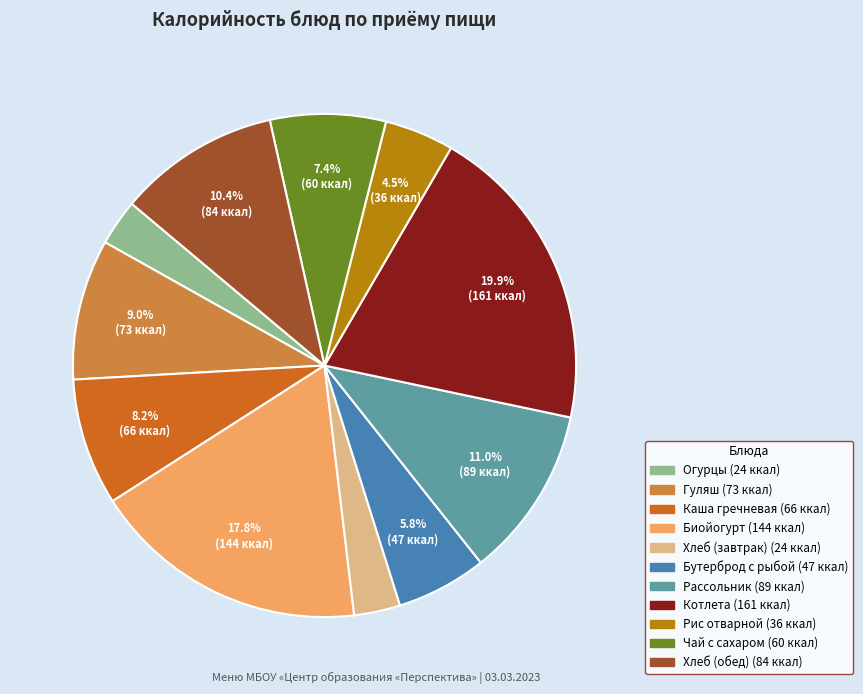

What percentage is NOT represented by Бутерброд с рыбой?

94.2%